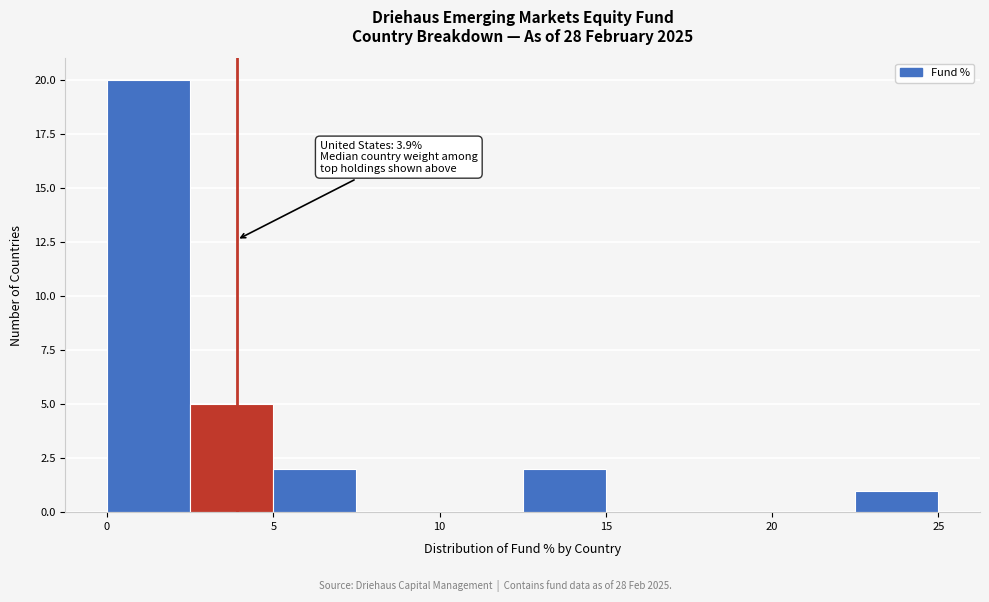

Over which range of the x-axis is the bar tallest?

0.0 to 2.5